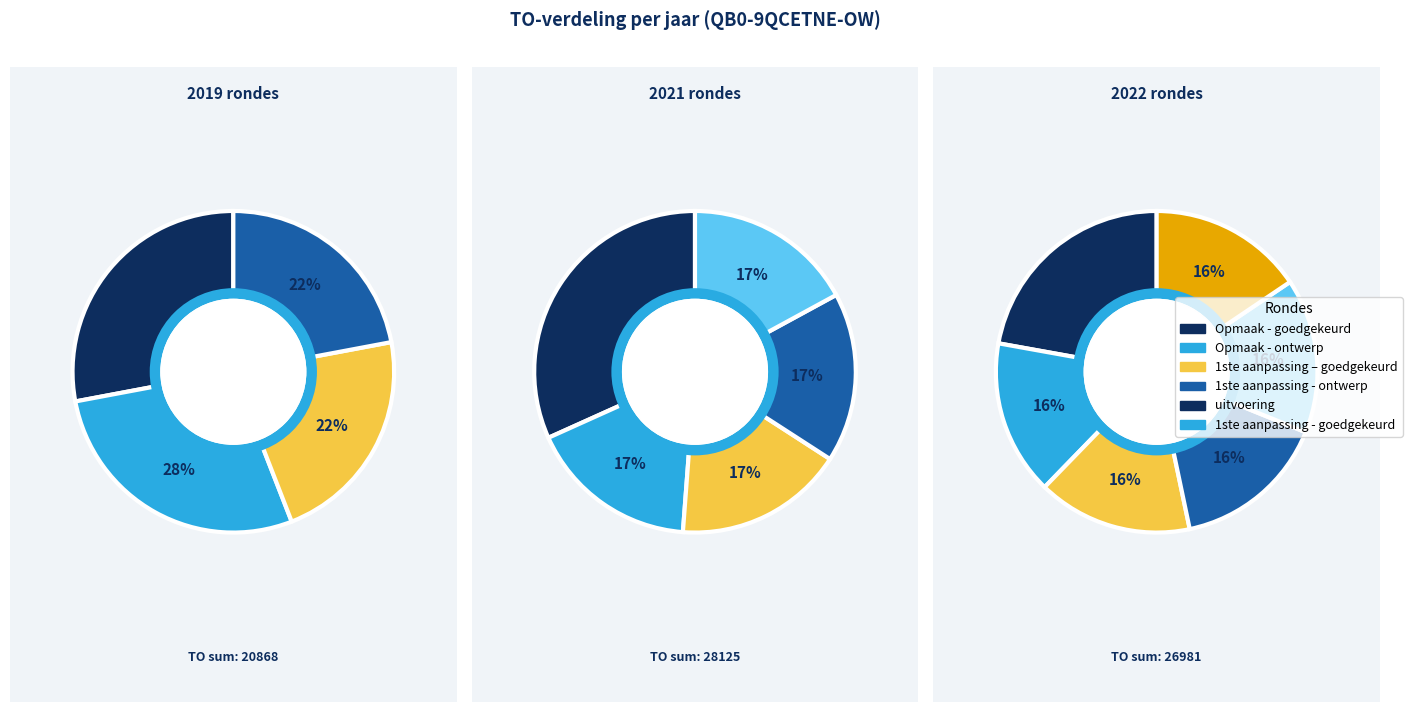

Which slice is the smallest?

16